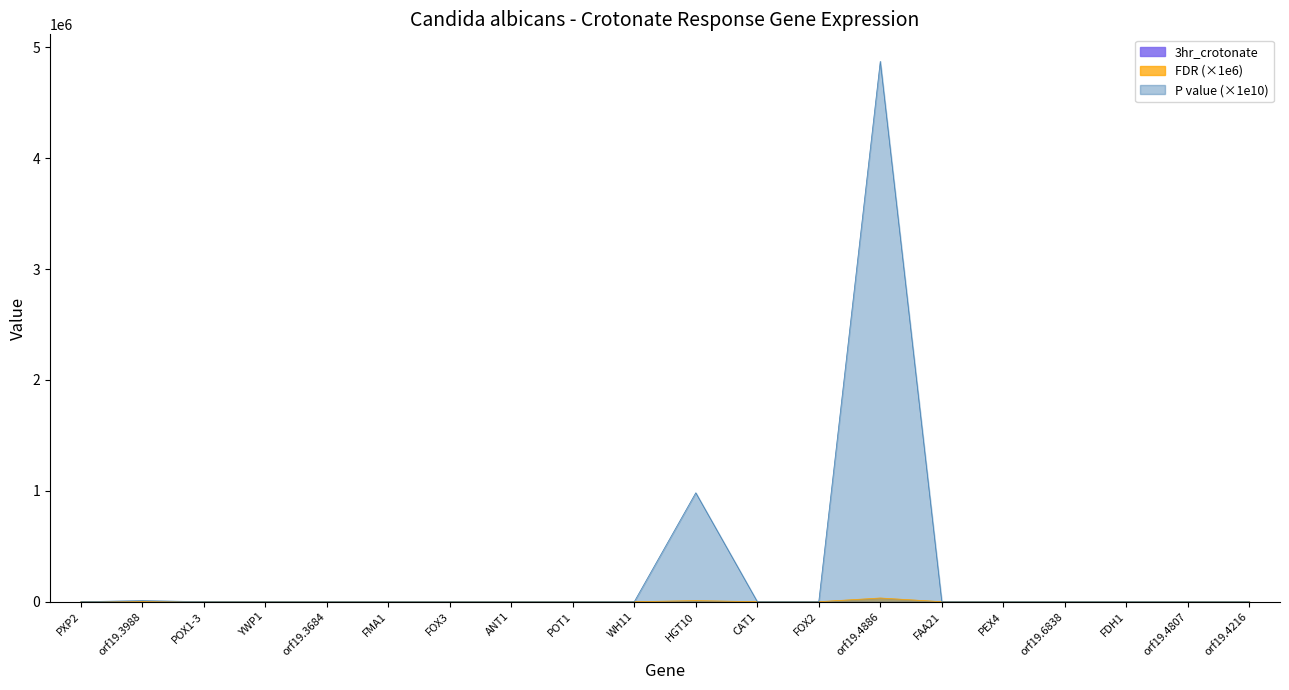

At which category does the chart reach its minimum across all series?

PXP2